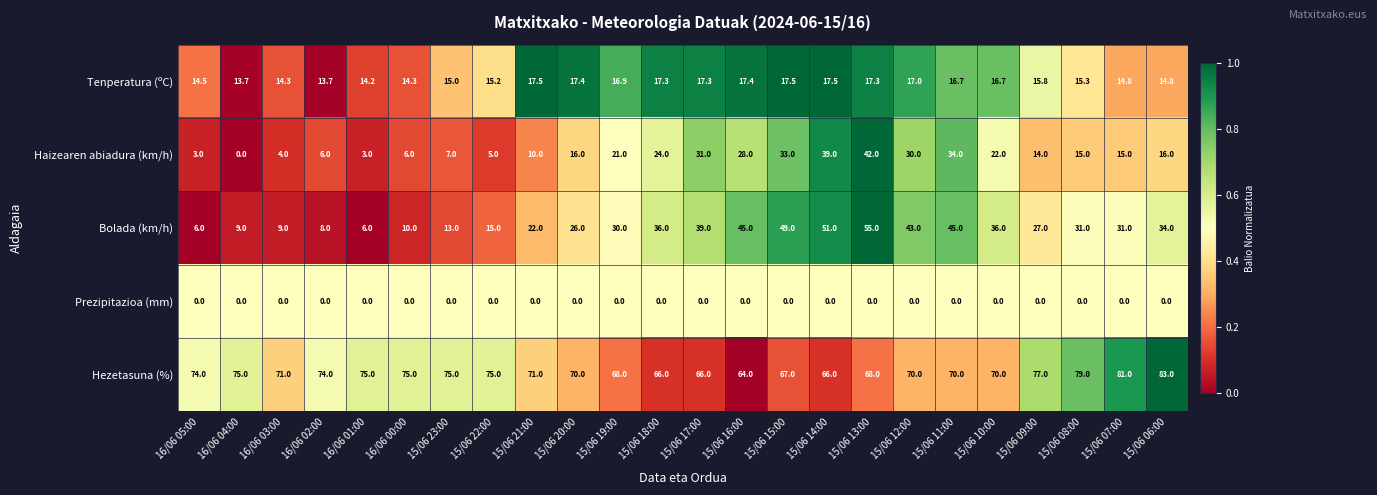

The Prezipitazioa (mm) series shows 0.0 at 15/06 19:00. True or false?

True